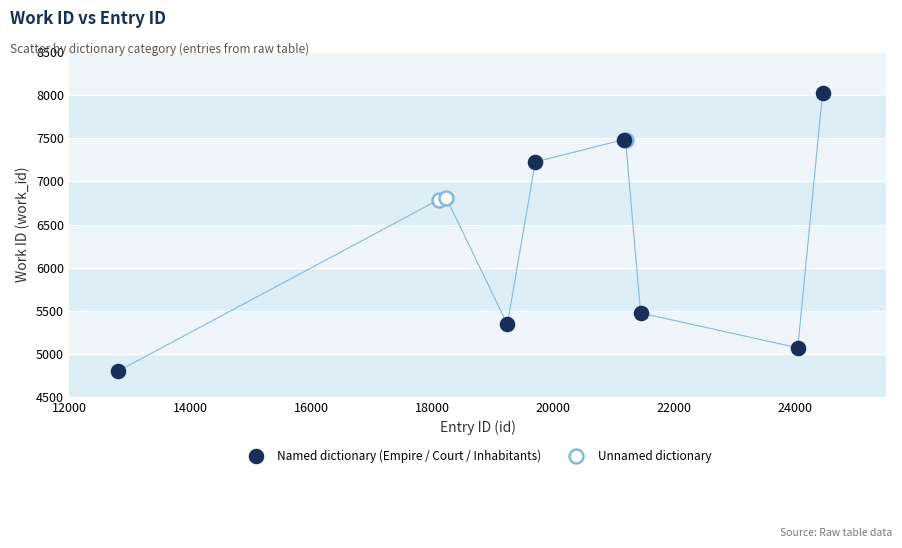

Which series reaches the maximum Y coordinate?

Named dictionary (Empire / Court / Inhabitants)